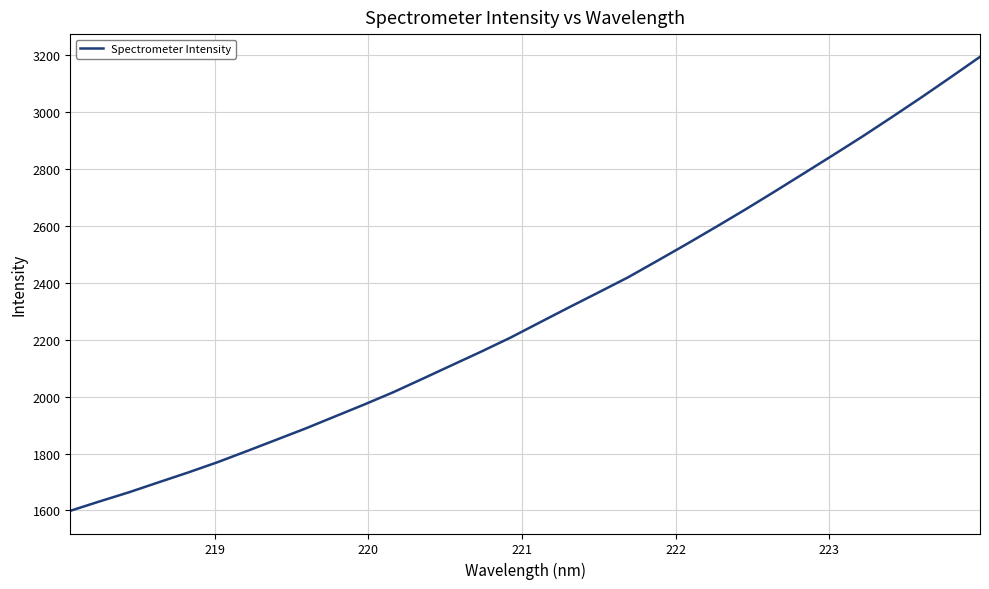

What is the maximum value shown in the chart?

3192.7